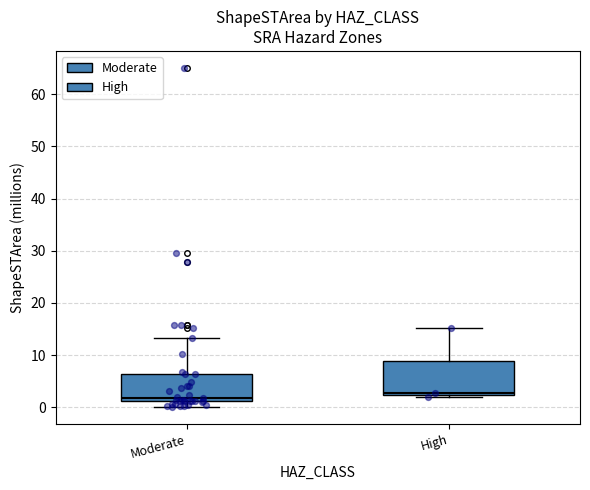

Reading left to right, transcribe this box plot: for each box, give where its median line is, the range the box spans, and where its two whiskers end, as read against the y-axis. The values are not printed on the chart, so give them approximately, as read against the axis.

Moderate: median 2, box 1 to 6, whiskers 0 to 13
High: median 3, box 2 to 9, whiskers 2 (just below the box's lower edge) to 15